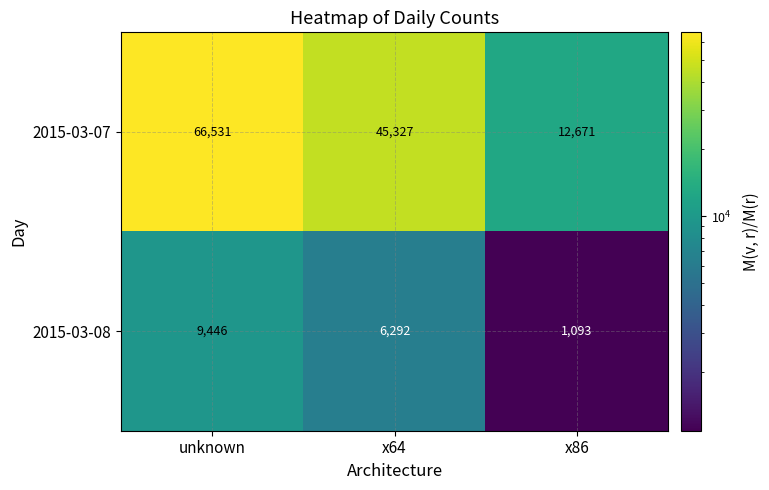

Reading left to right, list all the values displayed in this chart.

2015-03-07: unknown=66531	x64=45327	x86=12671
2015-03-08: unknown=9446	x64=6292	x86=1093